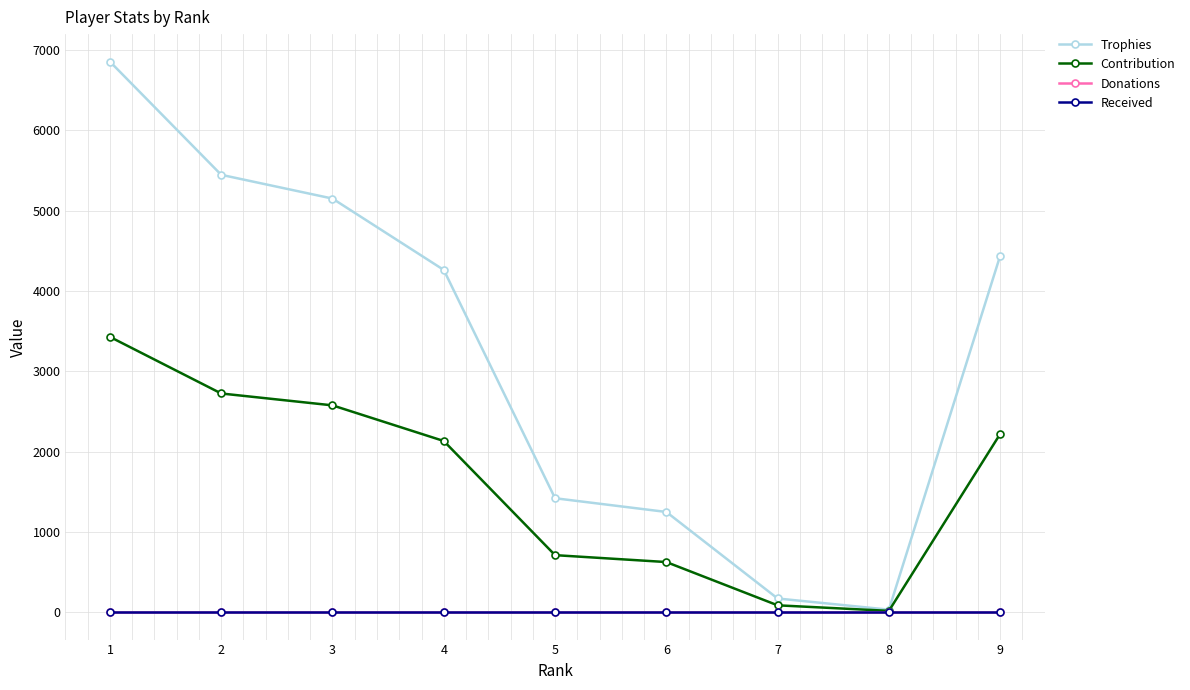

Does the chart have visible grid lines?

Yes